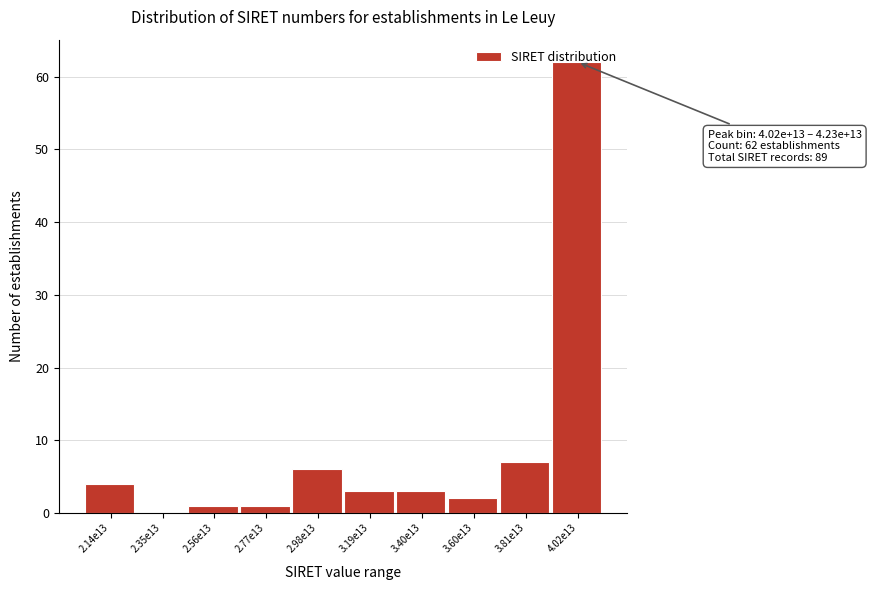

What is the sum of all values?

89